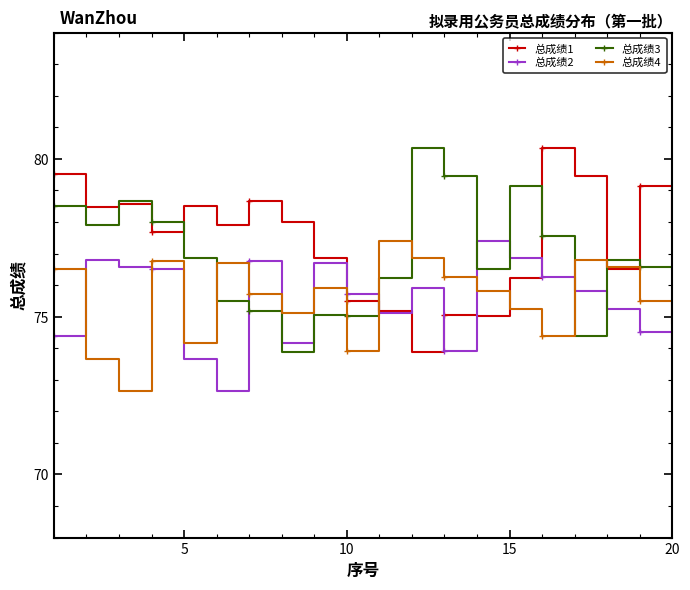

Which series ends up on top after the final intersection of 总成绩4 and 总成绩1?

总成绩1